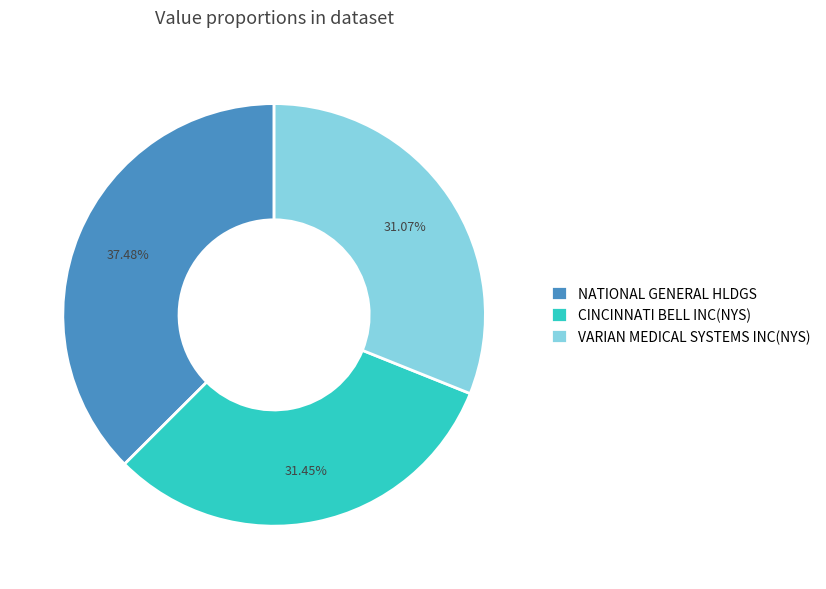

Combined, what portion of the pie is CINCINNATI BELL INC(NYS) and NATIONAL GENERAL HLDGS?

68.9%